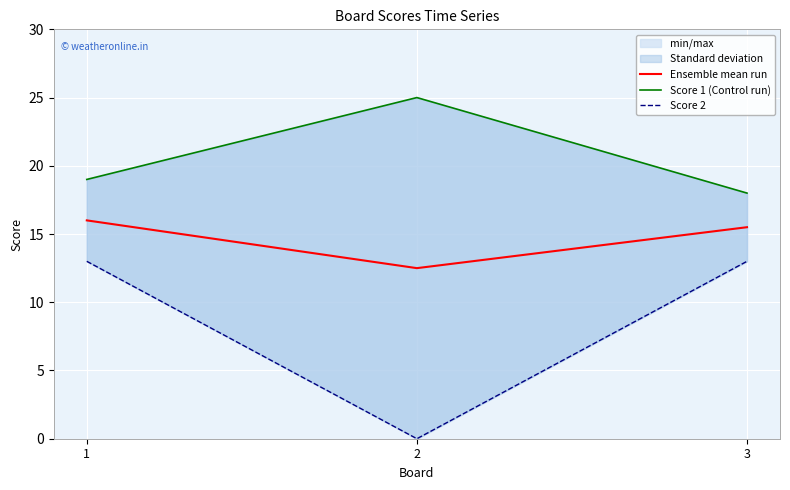

Is it true that Score 1 (Control run) equals 27.1 at 3?

False